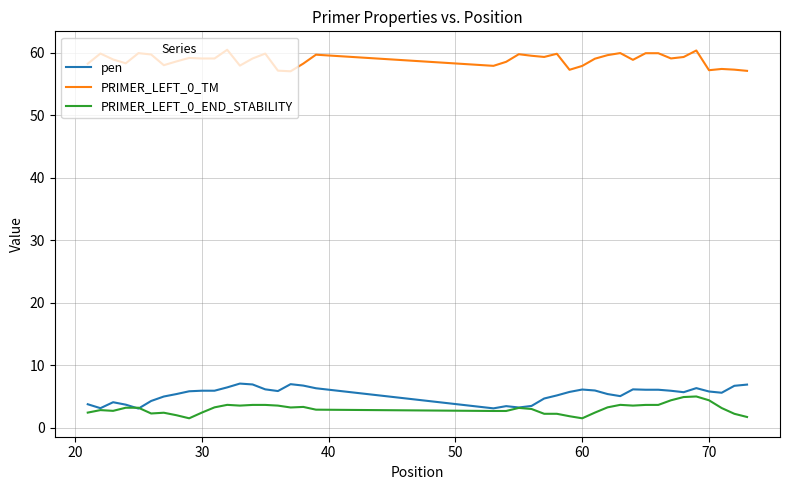

Which series has the largest total across all categories?

PRIMER_LEFT_0_TM